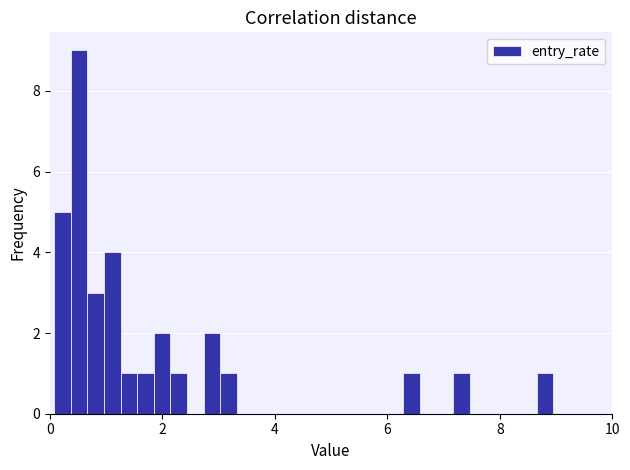

Around what value on the x-axis is the tallest bar? Give the approximate position of its centre, as read against the axis.

0.6